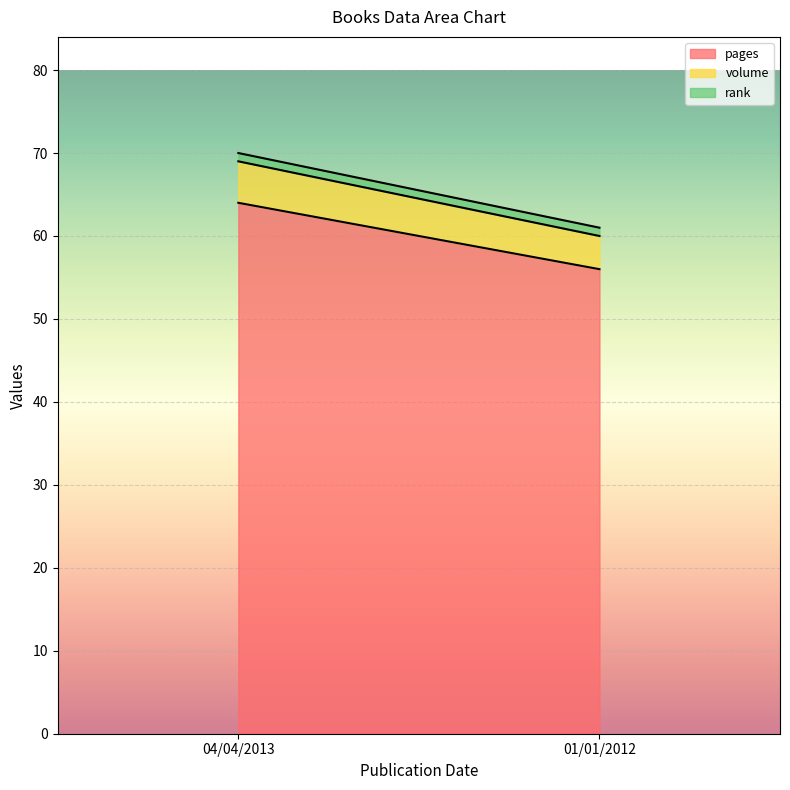

How many volume values are between 4 and 5?

2